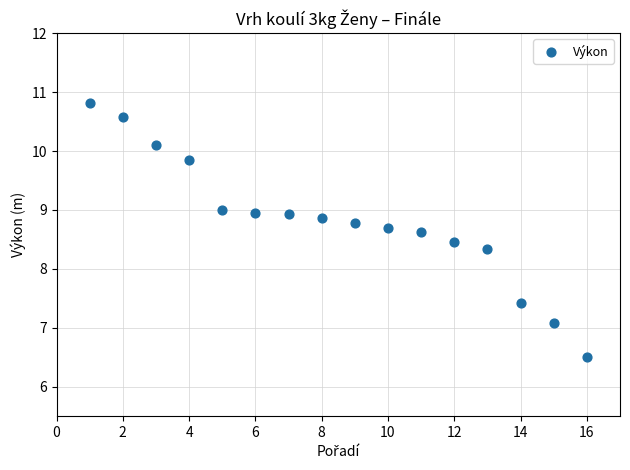

What Y value in the scatter plot is closest to 8?

8.3